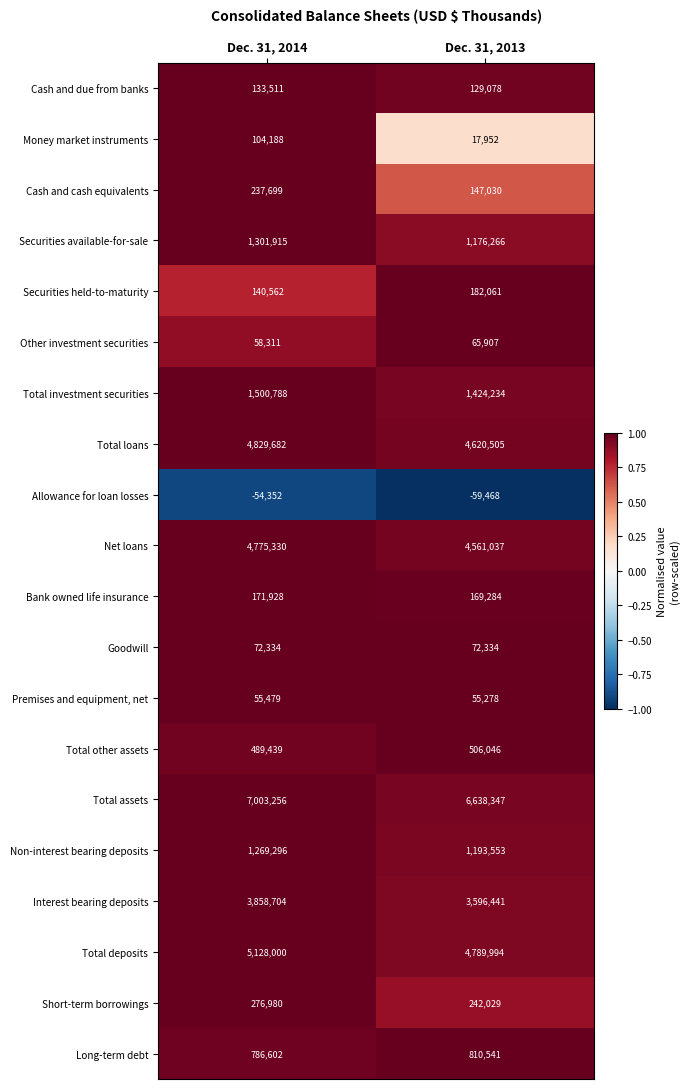

Which series has the largest range (max minus min)?

Total assets